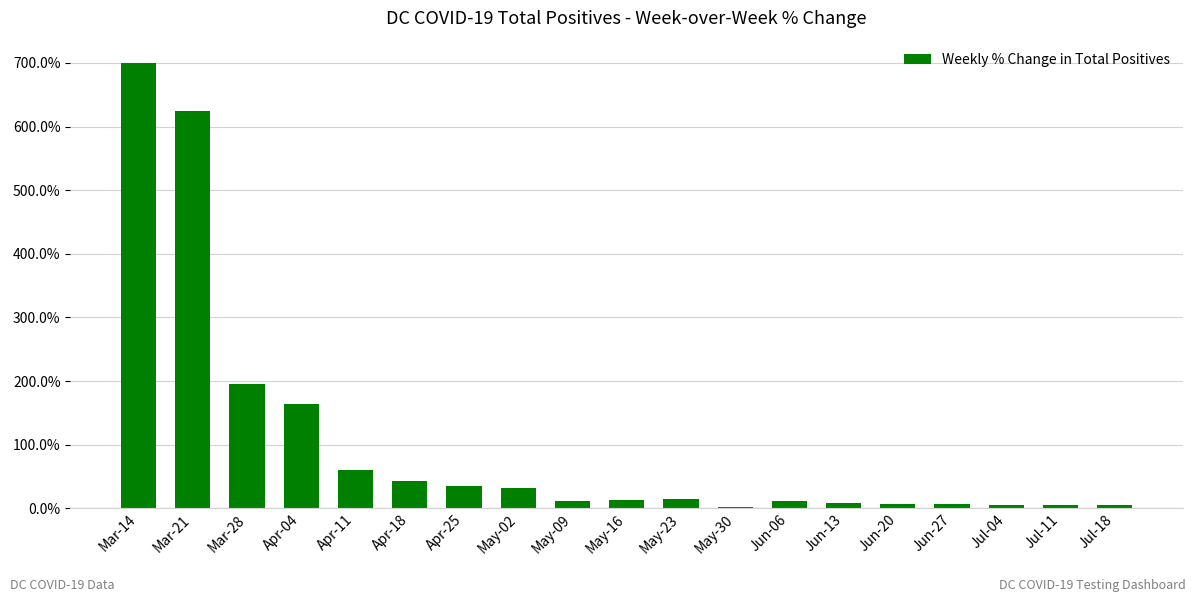

Where is the data nearest to the value 3?

Mar-28